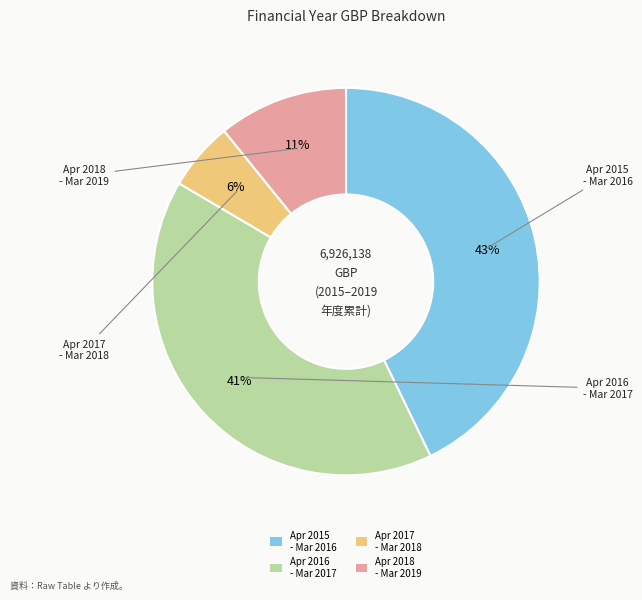

Do Apr 2018 - Mar 2019 and Apr 2016 - Mar 2017 together represent more than half of the pie?

Yes